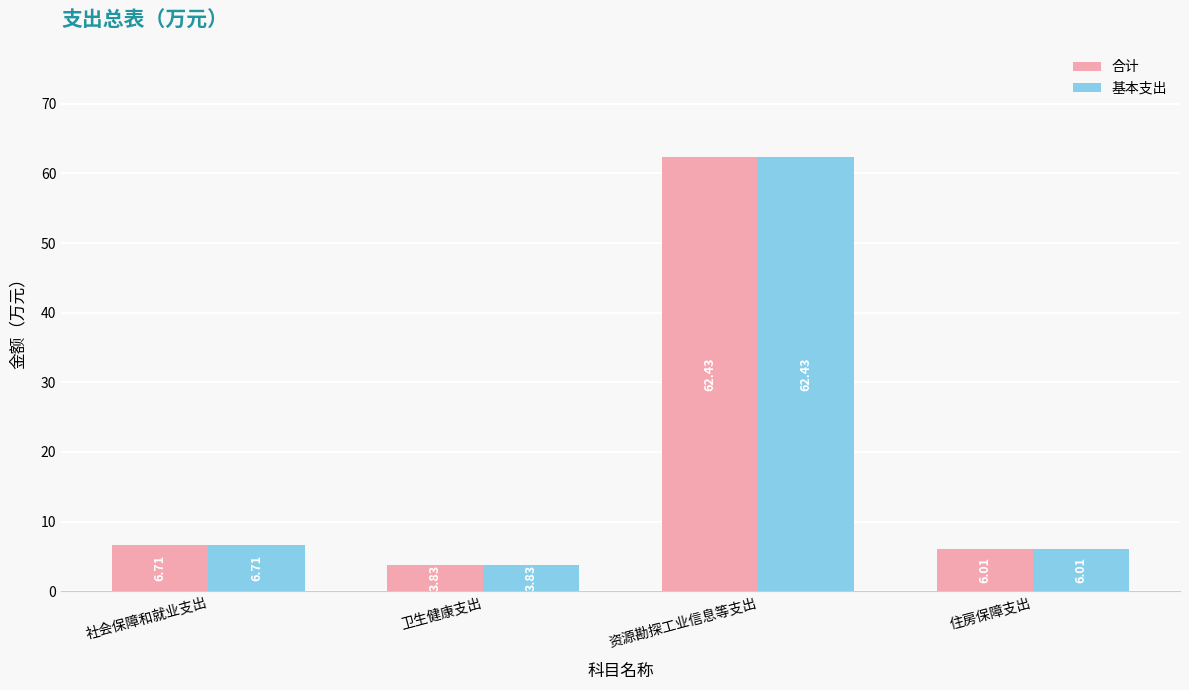

At which label does 基本支出 reach its peak?

资源勘探工业信息等支出